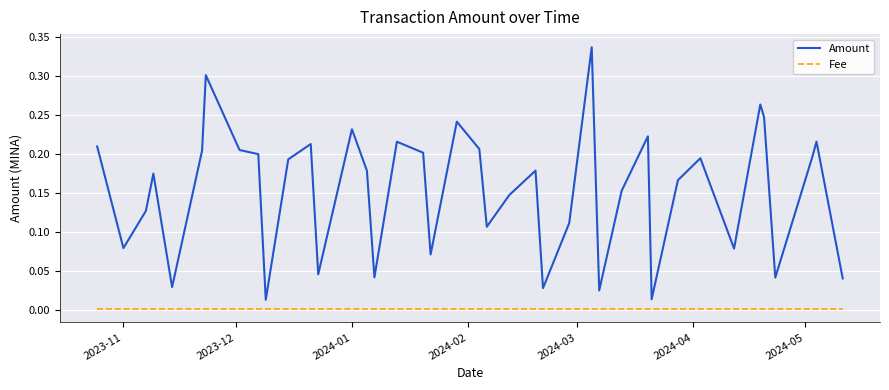

How many lines are shown in the chart?

2